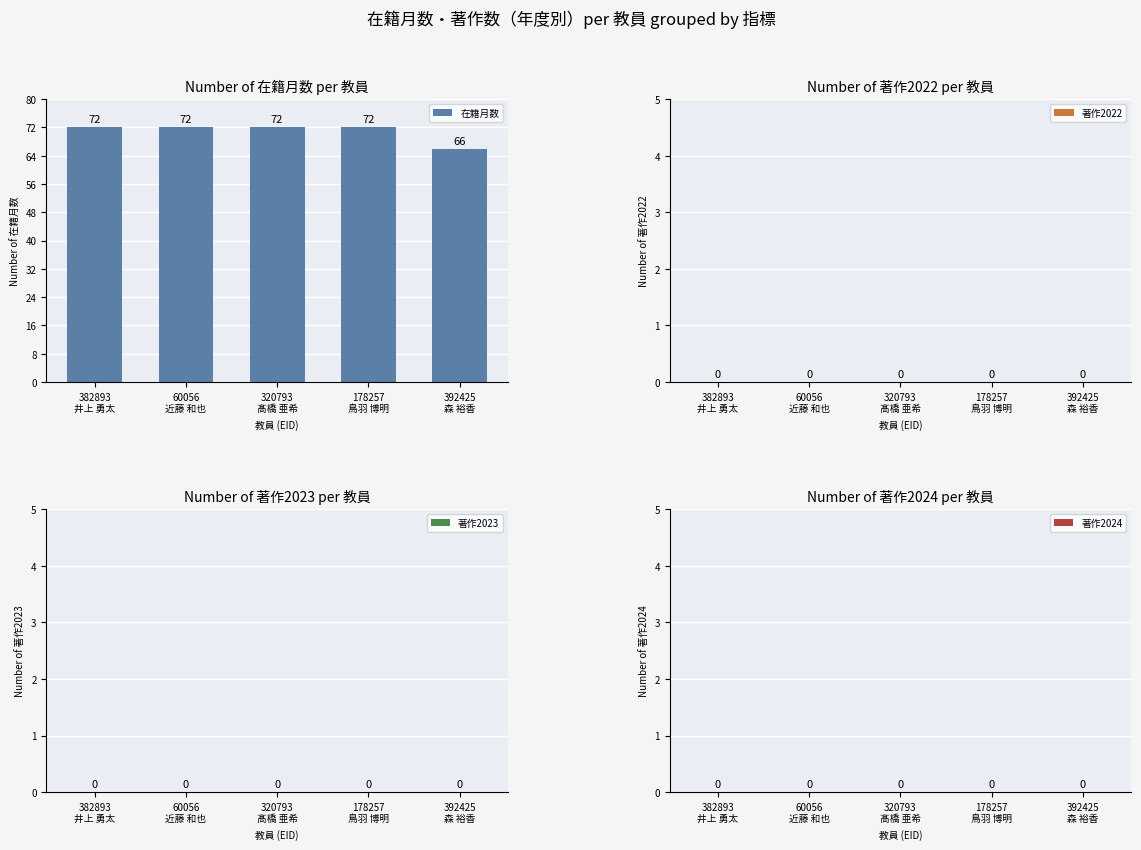

What is the difference between the maximum and minimum values?

6